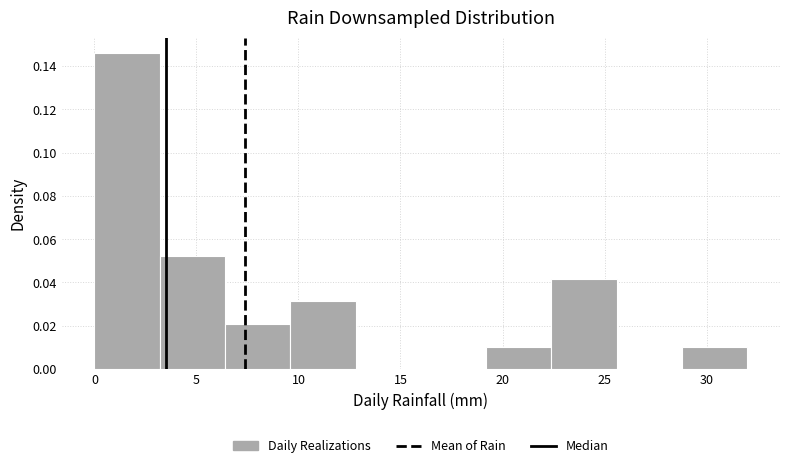

What is the height of the bar covering 9.6 to 12.8 on the x-axis? Neither the bar edges nor the heights are printed on the chart, so give them approximately, as read against the axes.

0.032